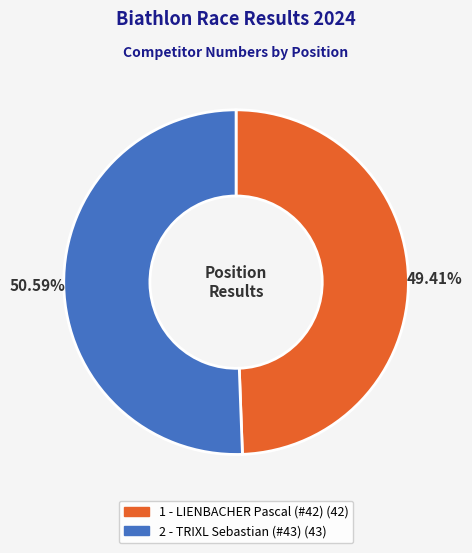

Is there any slice that represents more than half of the pie?

Yes